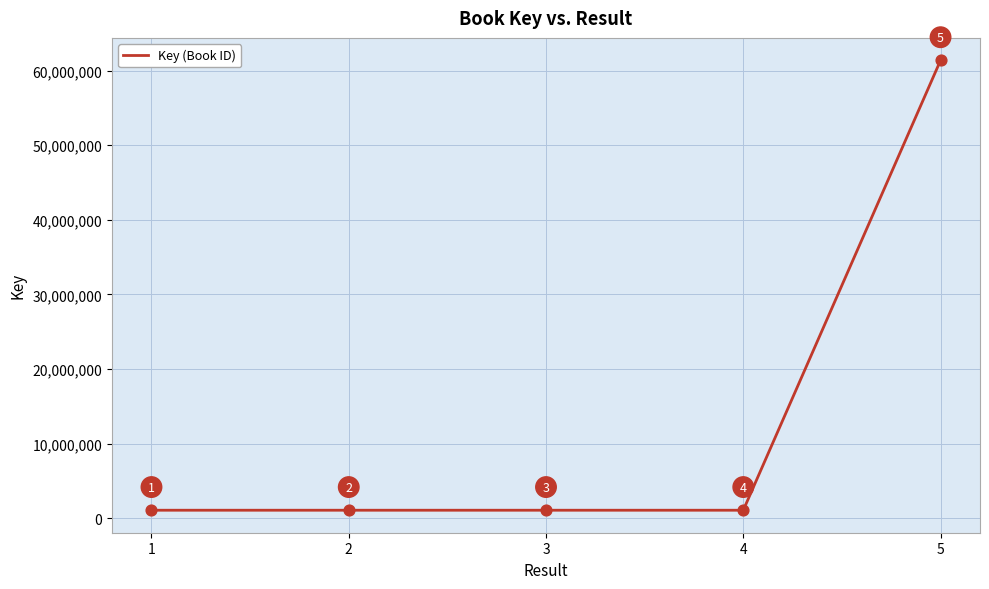

Which has a higher value, 5 or 2?

5